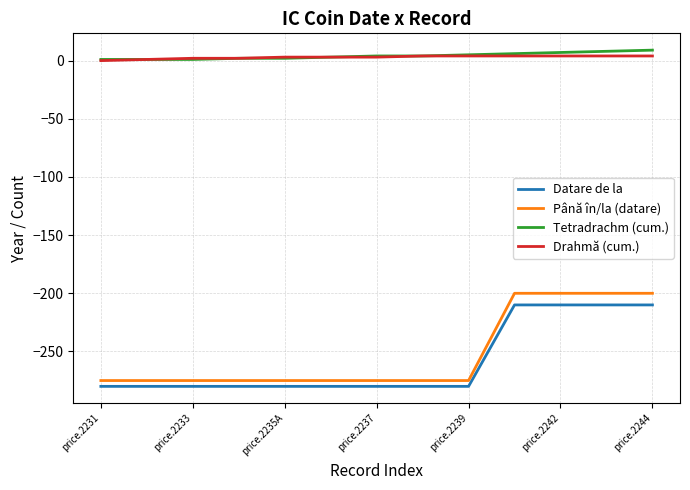

What is the smallest value displayed?

-280